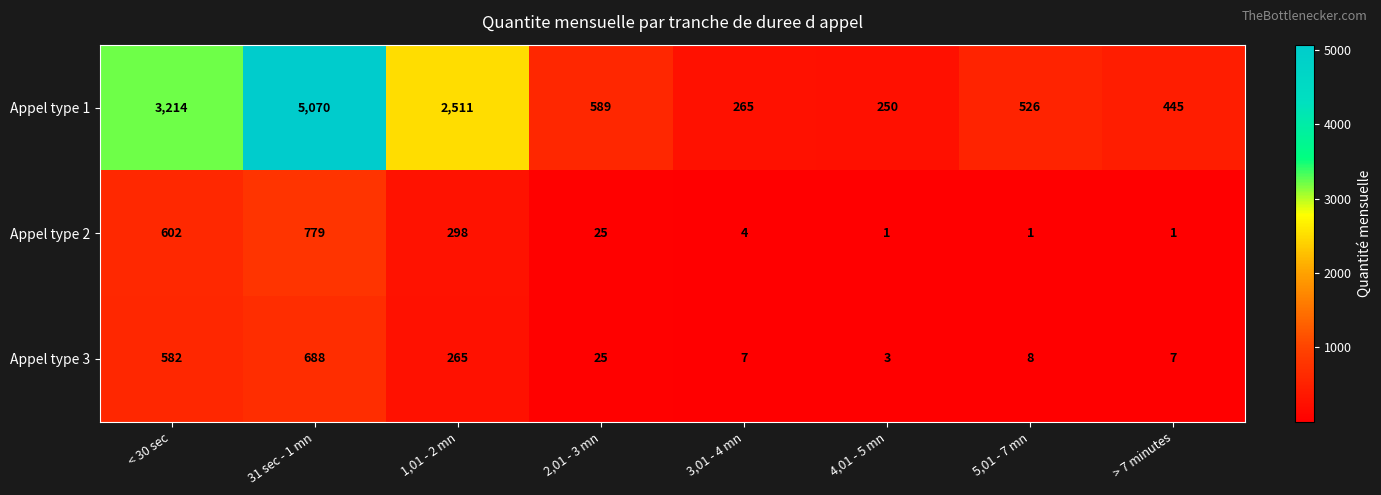

Where is Appel type 3 nearest to the value 345?

1,01 - 2 mn